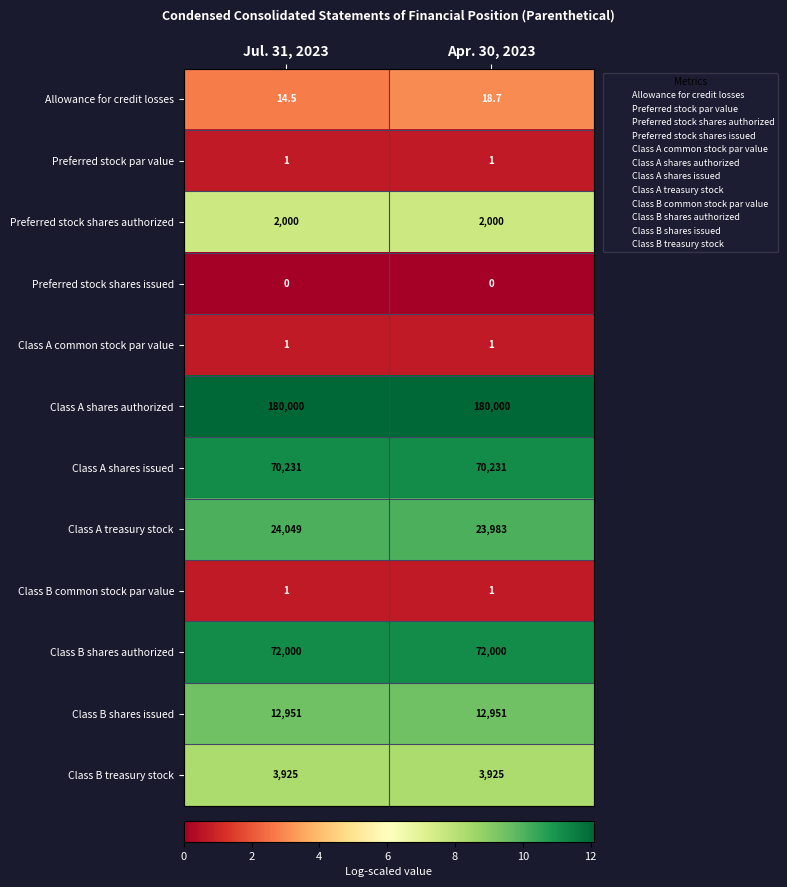

The Class A shares issued series shows 14270.7 at Jul. 31, 2023. True or false?

False